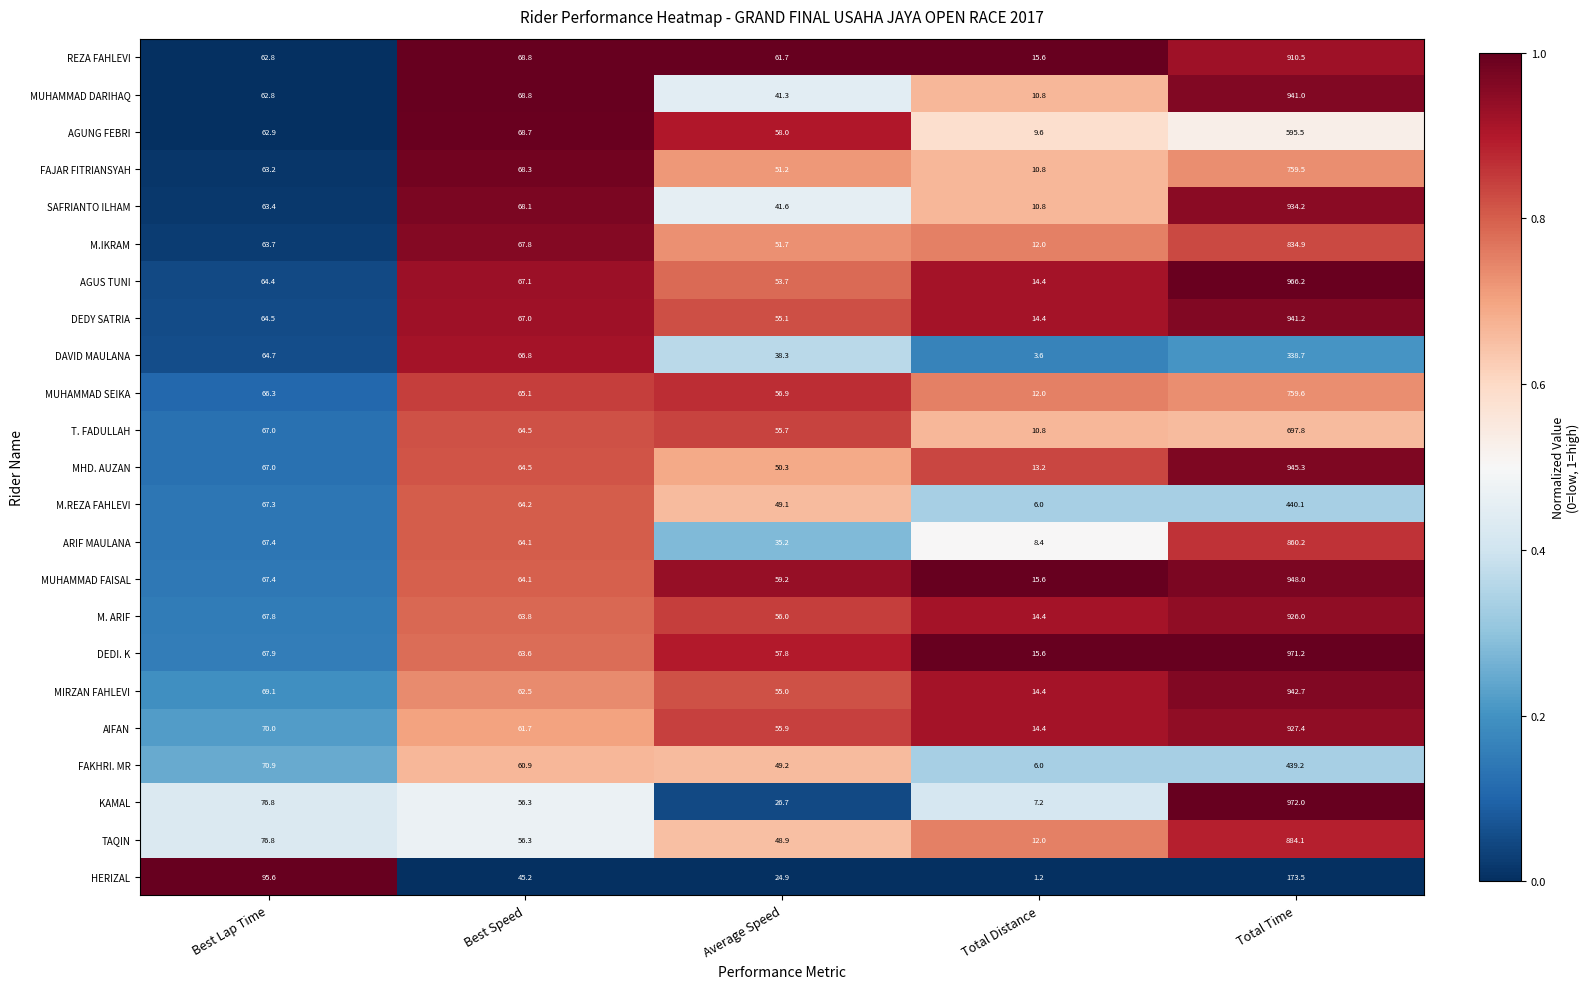

True or false: AGUNG FEBRI has a value of 5.6 at Total Distance.

False